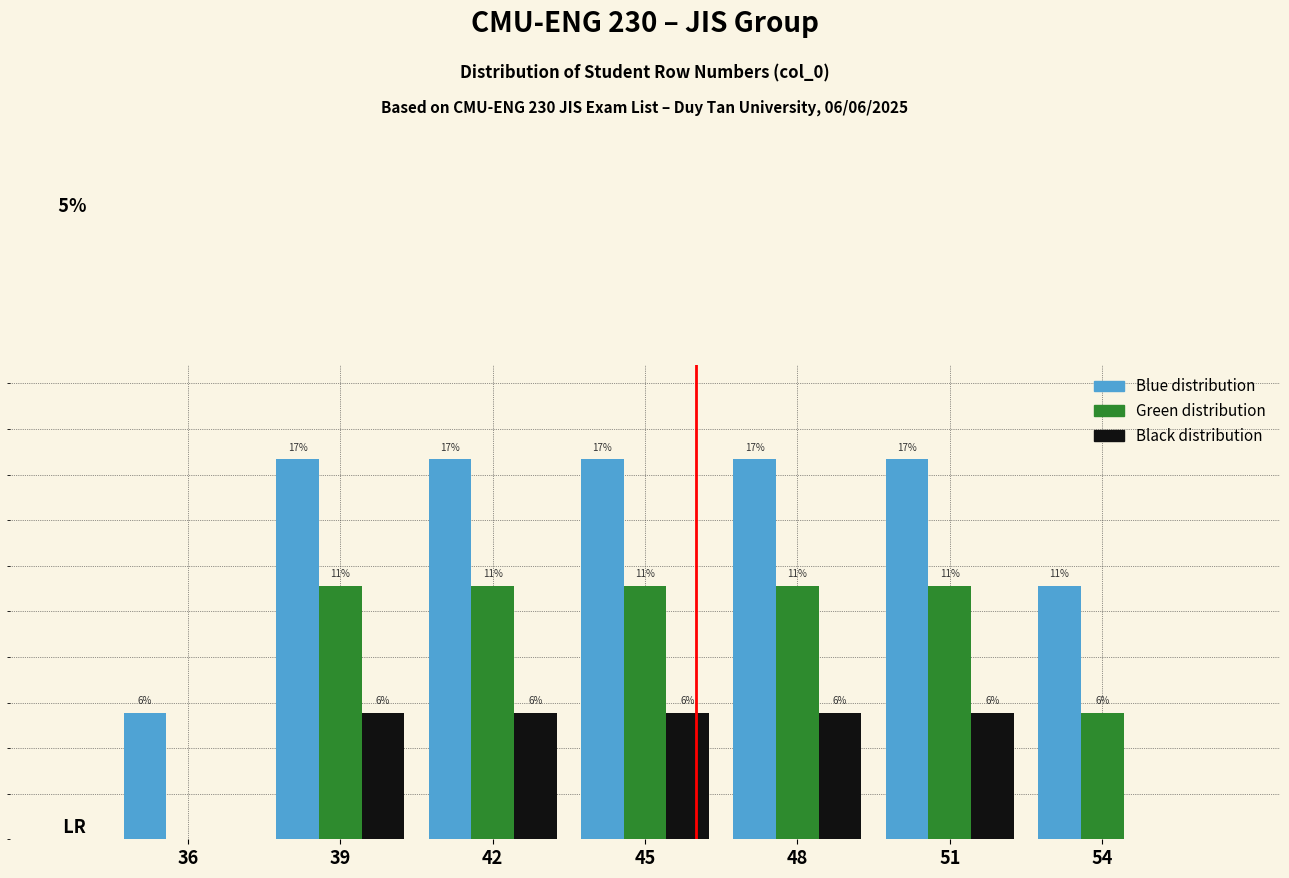

What are all the series names shown in the legend?

Blue distribution, Green distribution, Black distribution